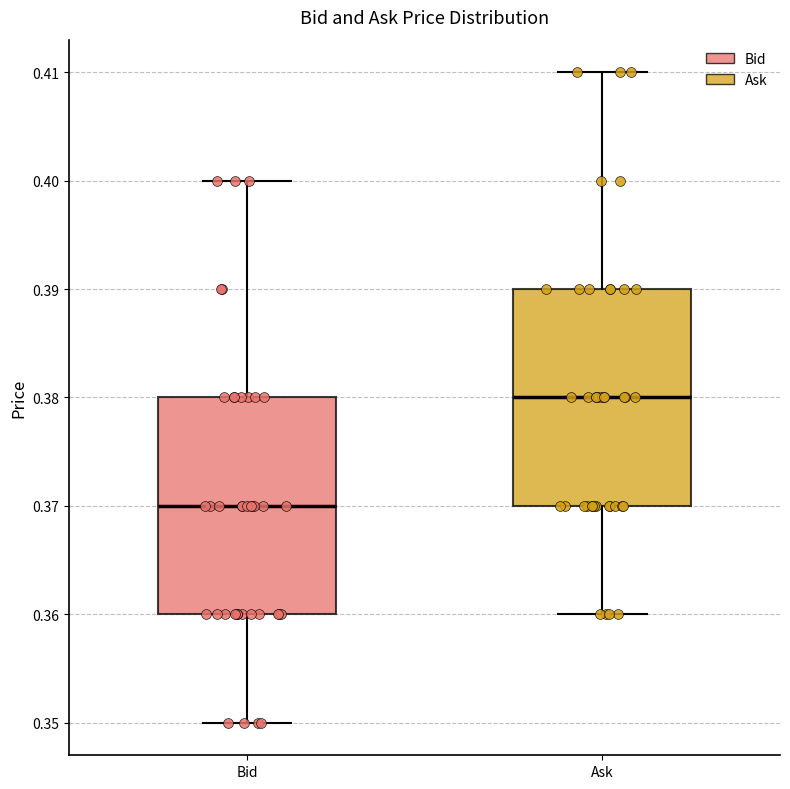

Reading left to right, read every box against the y-axis: the position of its median line, the range the box covers, and the ends of its whiskers. The values are not printed on the chart, so give them approximately, as read against the axis.

Bid: median 0.37, box 0.36 to 0.38, whiskers 0.35 to 0.40
Ask: median 0.38, box 0.37 to 0.39, whiskers 0.36 to 0.41